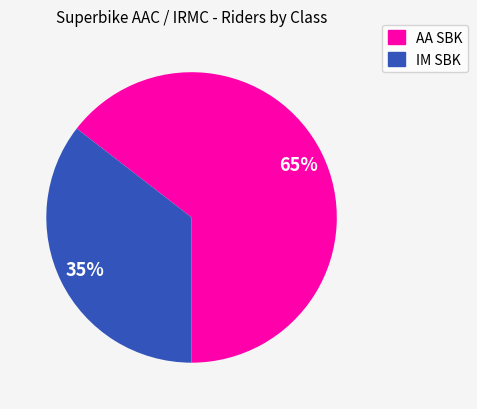

Is AA SBK the majority of the pie?

Yes